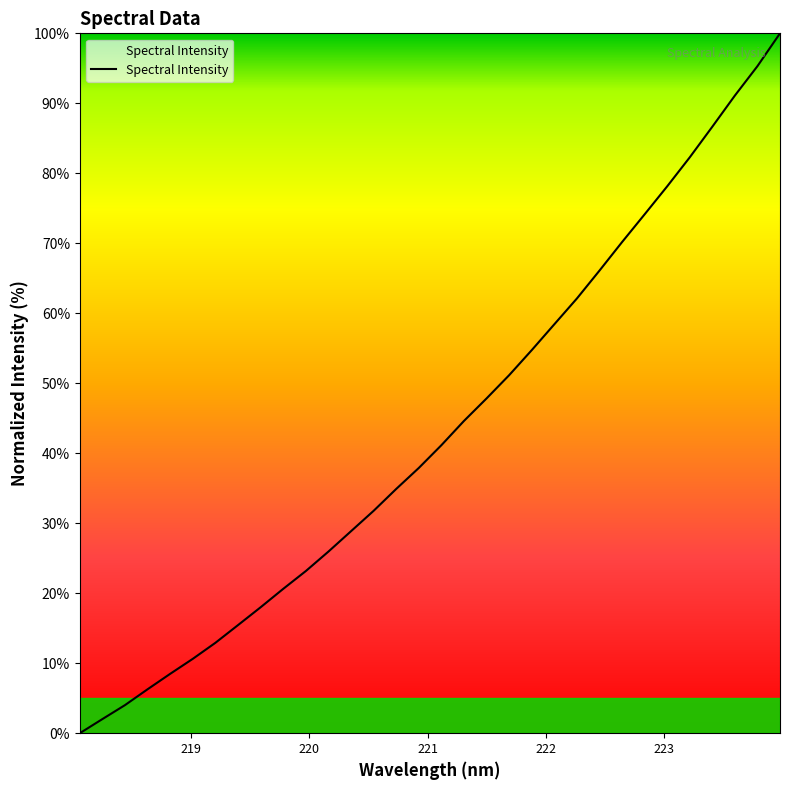

What is the difference between the maximum and minimum values?

100.0